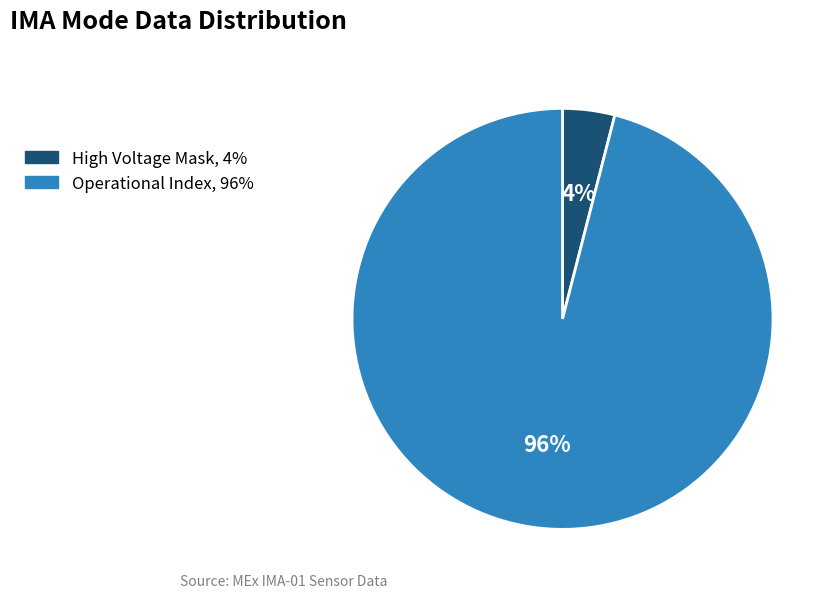

Does any single category account for the majority?

Yes